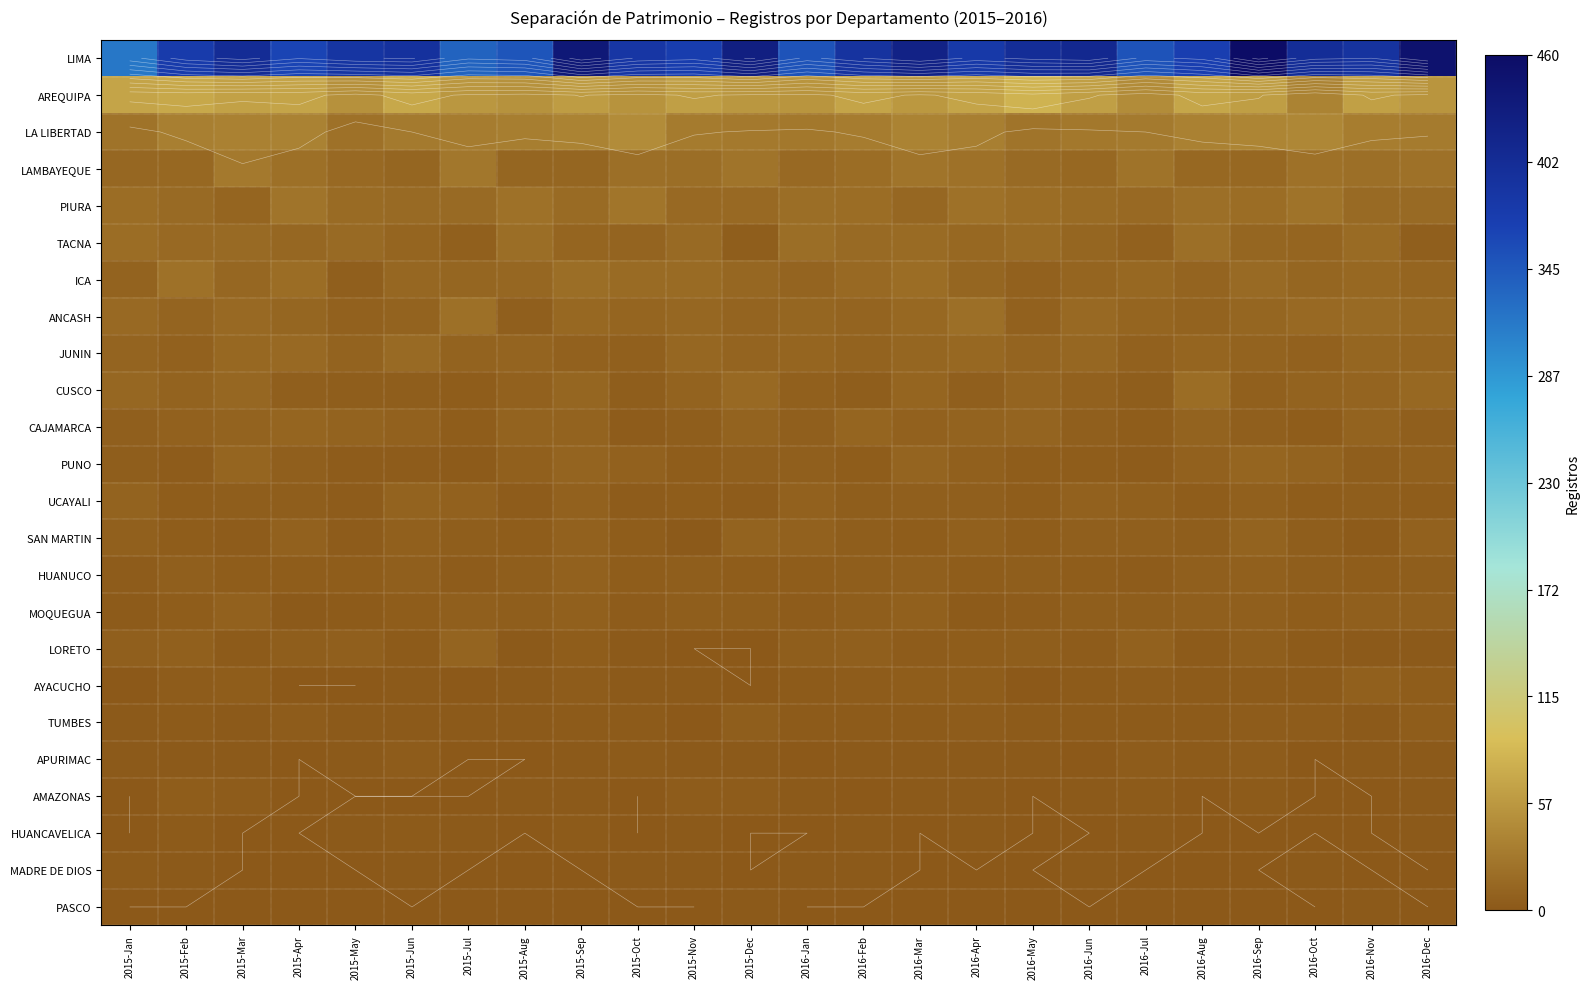

The value of CAJAMARCA at 2016-Mar is 8. True or false?

True